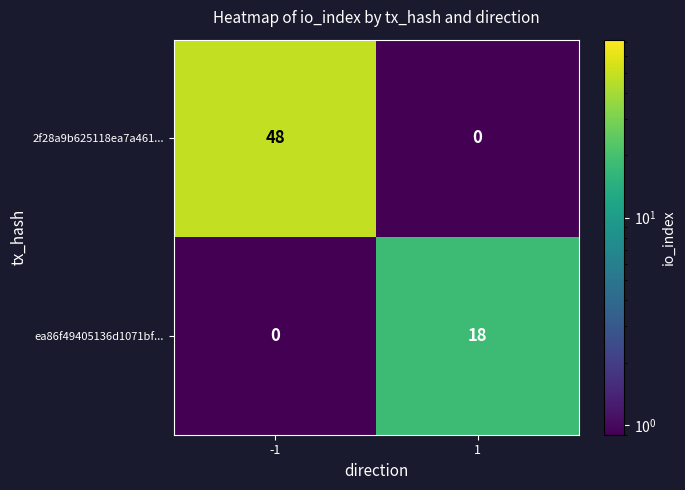

The value of ea86f49405136d1071bf... at -1 is -11. True or false?

False